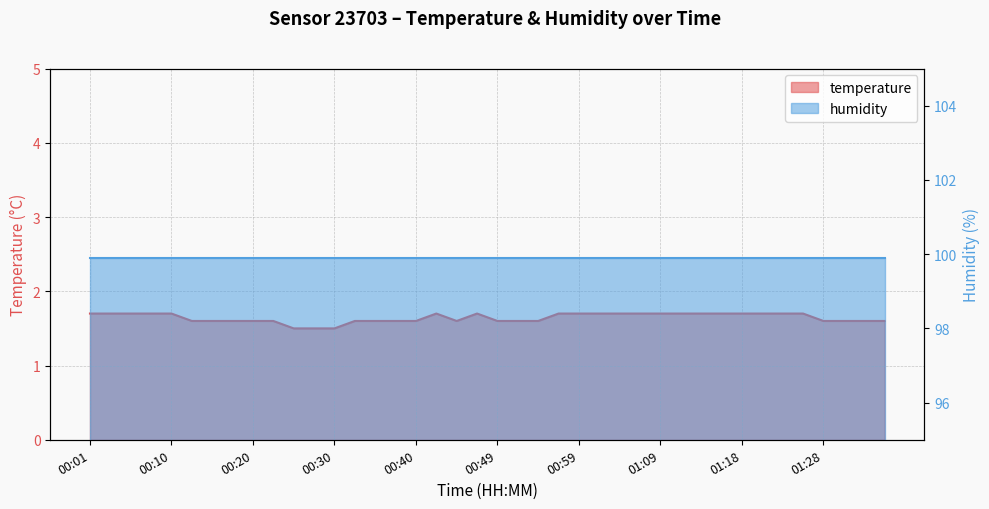

Which has a higher value, 00:20 or 00:44?

00:20